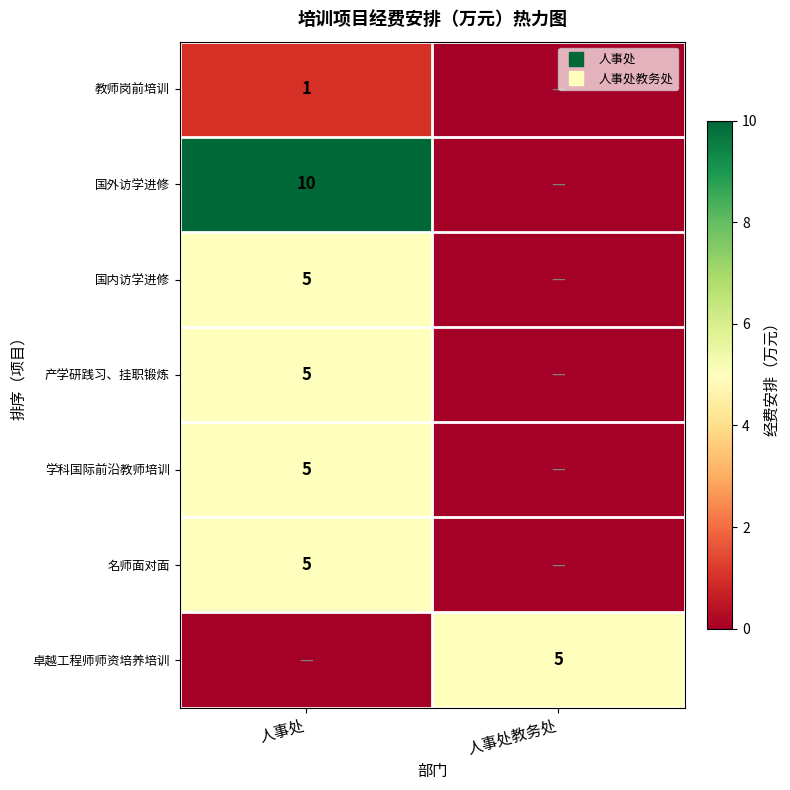

What is the sum of the 学科国际前沿教师培训 values at 人事处 and 人事处教务处?

5